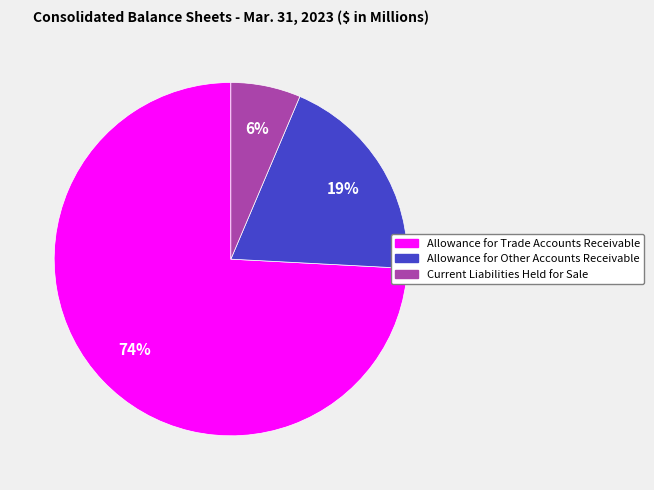

How many segments does this pie chart have?

3